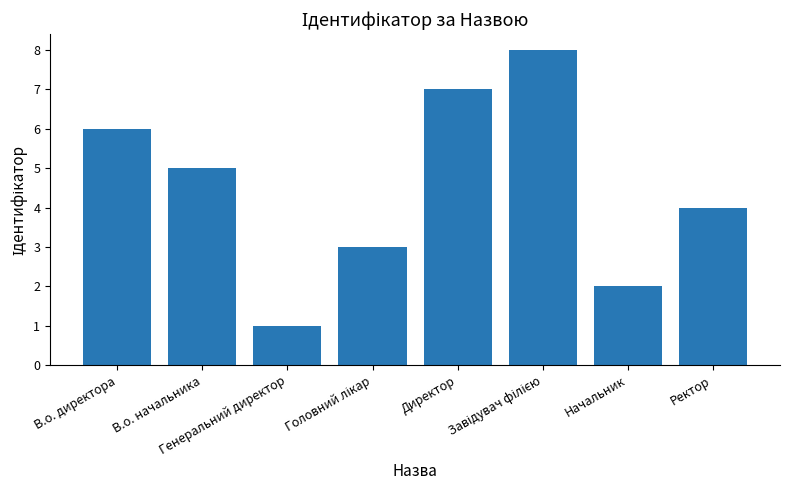

Count the values in the range 3 to 7.

5